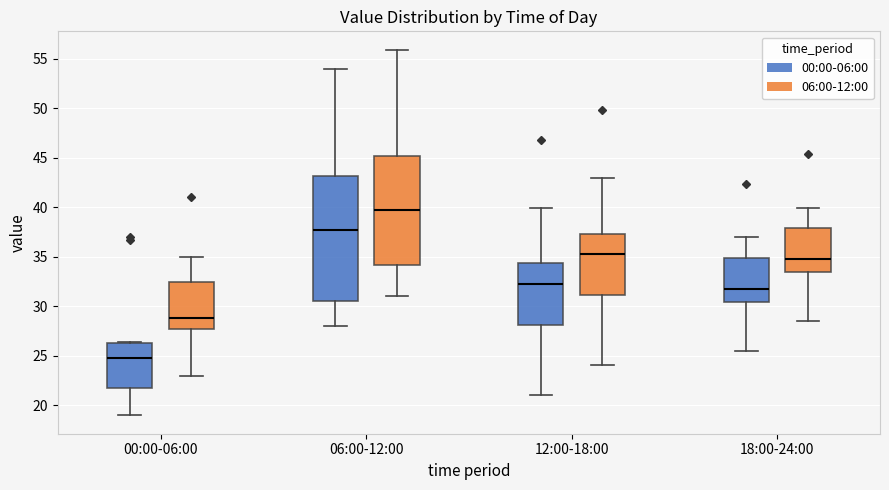

Reading left to right, transcribe this box plot: for each box, give where its median line is, the range the box spans, and where its two whiskers end, as read against the y-axis. The values are not printed on the chart, so give them approximately, as read against the axis.

00:00-06:00 (00:00-06:00): median 25.0, box 22.0 to 26.5, whiskers 19.0 to 26.5
00:00-06:00 (06:00-12:00): median 29.0, box 27.5 to 32.5, whiskers 23.0 to 35.0
06:00-12:00 (00:00-06:00): median 37.5, box 30.5 to 43.0, whiskers 28.0 to 54.0
06:00-12:00 (06:00-12:00): median 40.0, box 34.0 to 45.0, whiskers 31.0 to 56.0
12:00-18:00 (00:00-06:00): median 32.0, box 28.0 to 34.5, whiskers 21.0 to 40.0
12:00-18:00 (06:00-12:00): median 35.0, box 31.0 to 37.5, whiskers 24.0 to 43.0
18:00-24:00 (00:00-06:00): median 32.0, box 30.5 to 35.0, whiskers 25.5 to 37.0
18:00-24:00 (06:00-12:00): median 35.0, box 33.5 to 38.0, whiskers 28.5 to 40.0